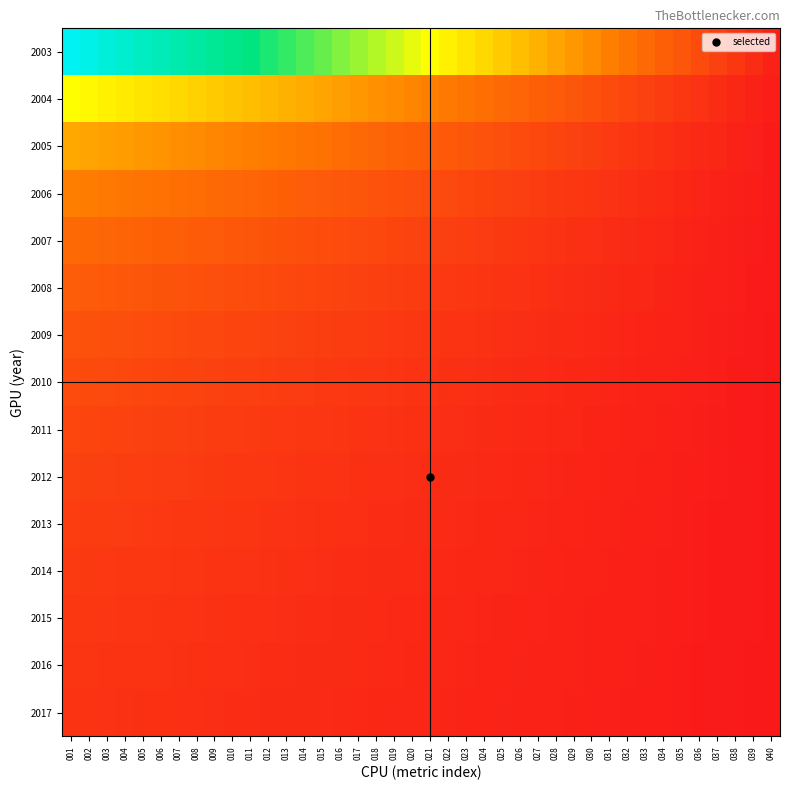

Which series has the largest range (max minus min)?

2003